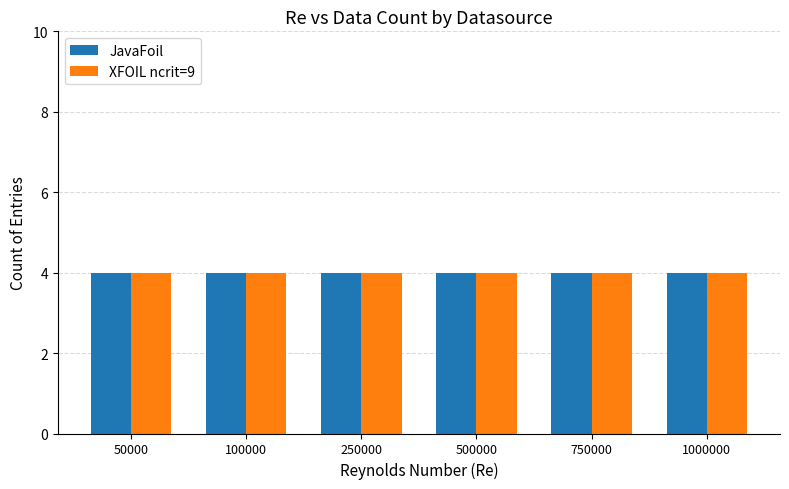

The JavaFoil series shows 27 at 250000. True or false?

False